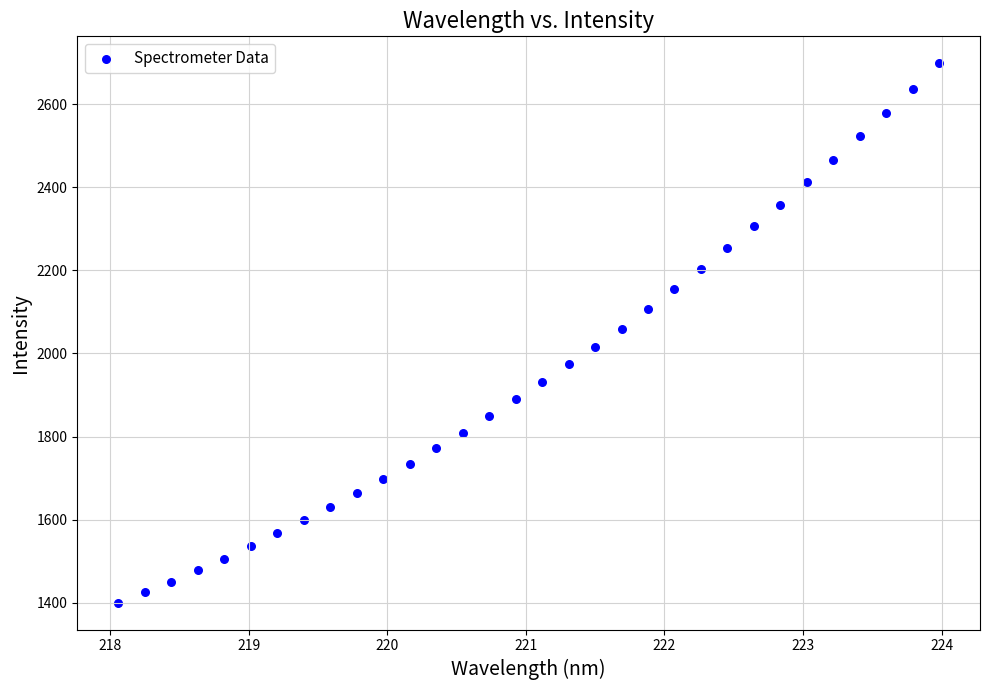

What is the range of X values (max minus min)?

5.9